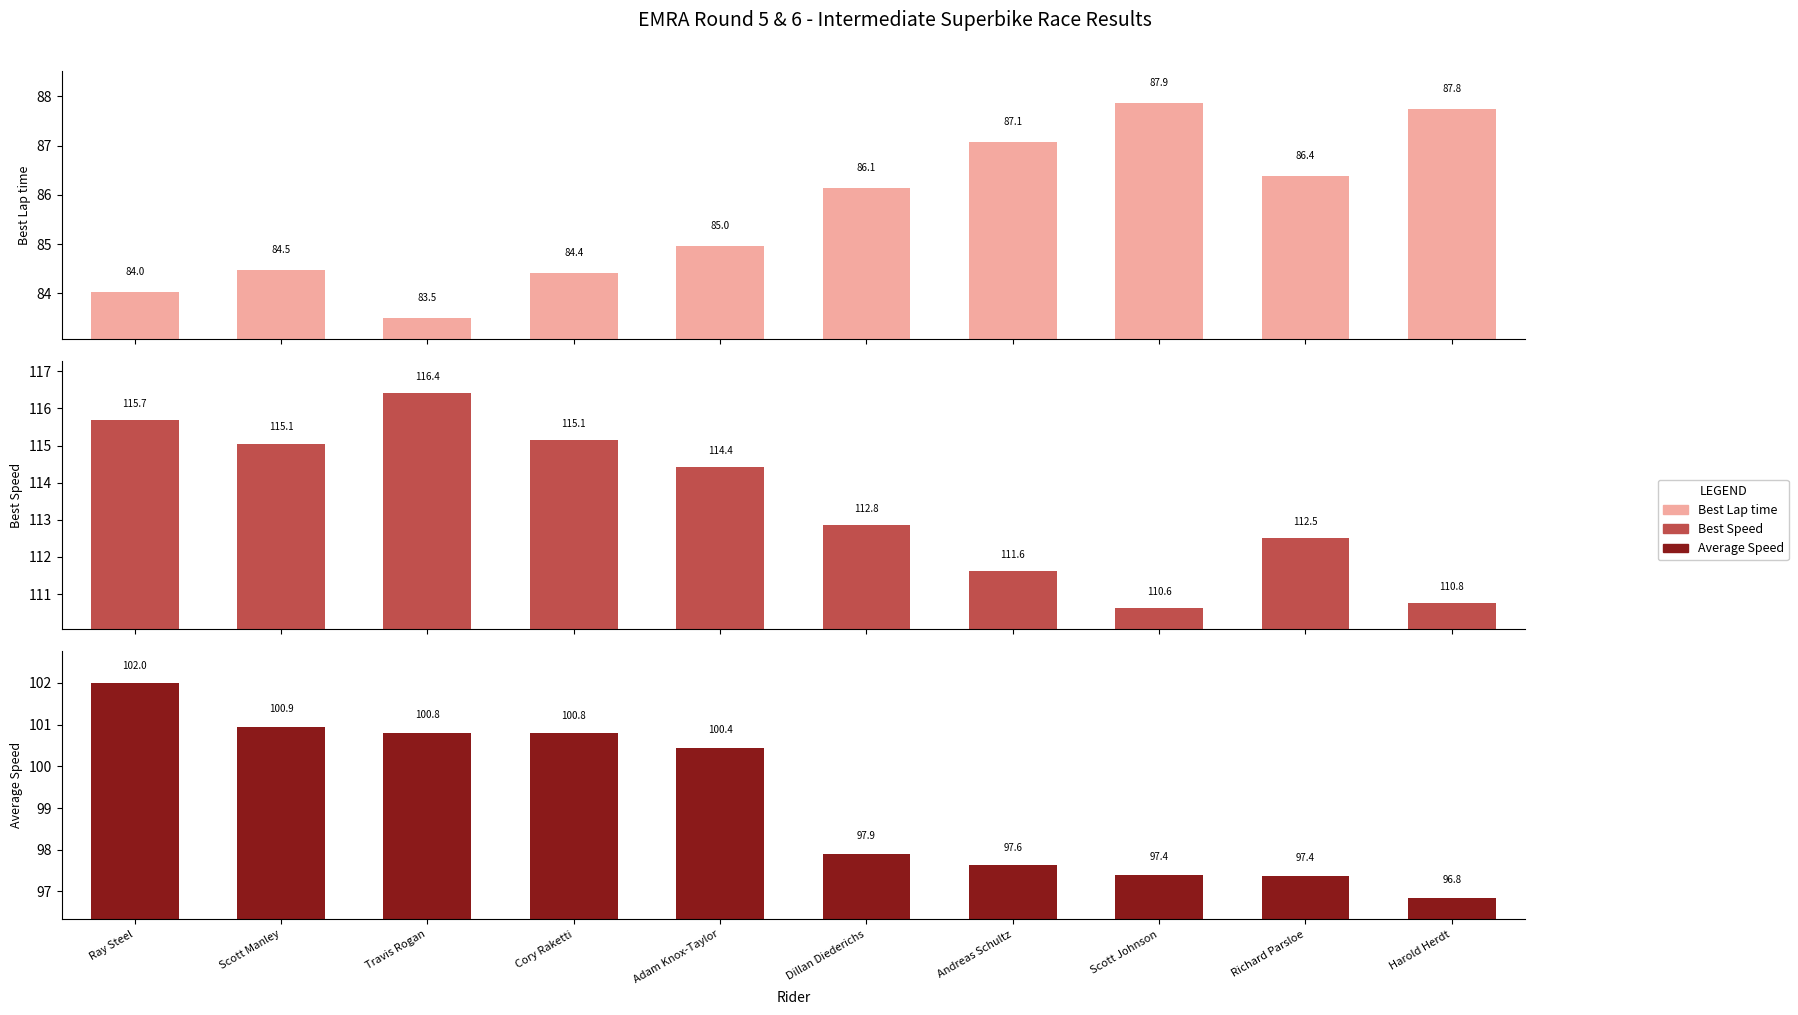

List the series in order of their overall mean, highest first.

Best Speed, Average Speed, Best Lap time